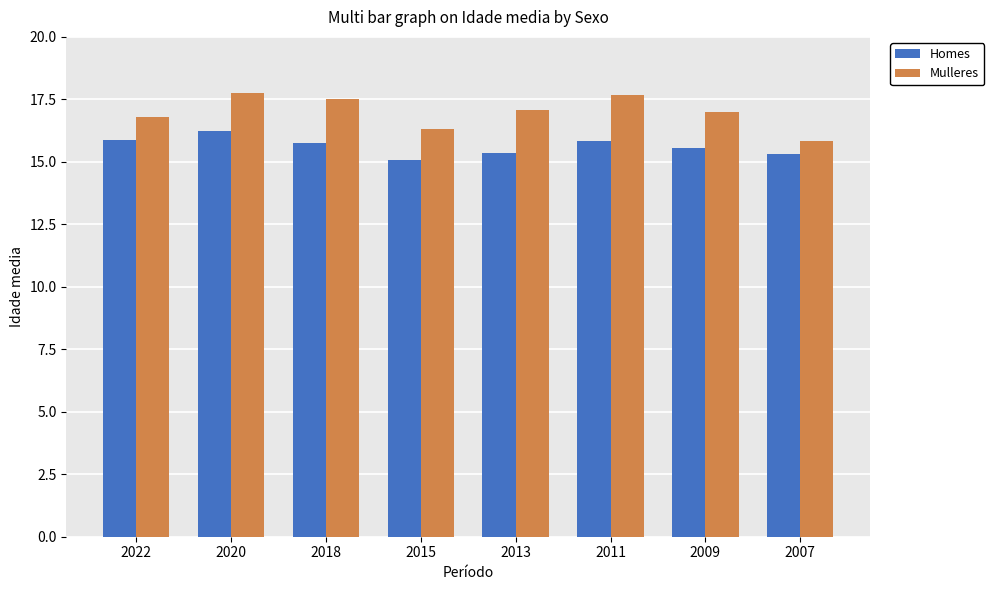

True or false: Mulleres has a value of 17.0 at 2009.

True